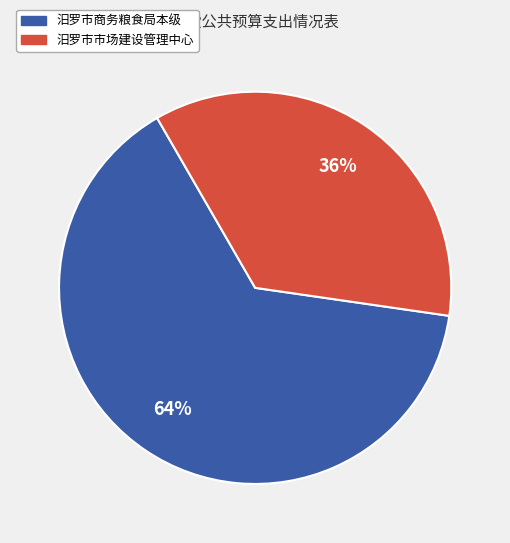

To the nearest percent, what is the combined percentage of 汨罗市市场建设管理中心 and 汨罗市商务粮食局本级?

100%